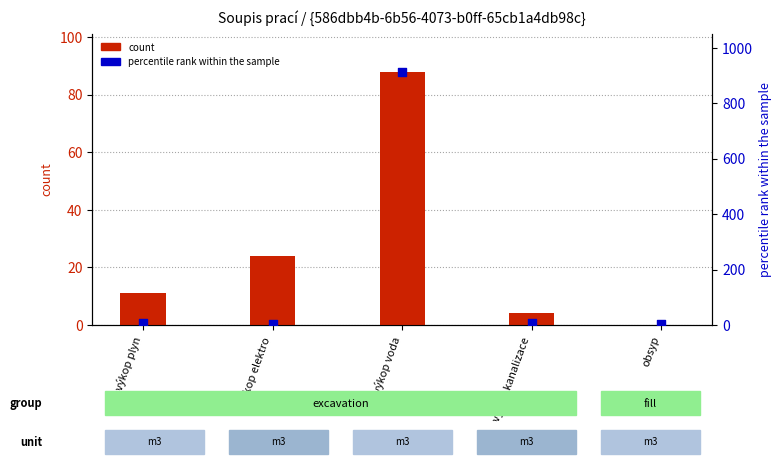

Which series contains the highest Y value?

percentile rank within the sample